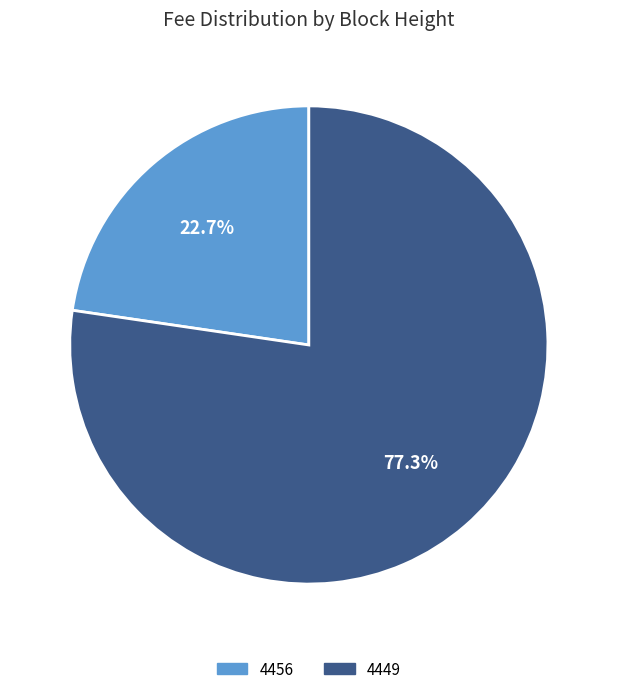

What percentage do 4456 and 4449 together represent?

100.0%